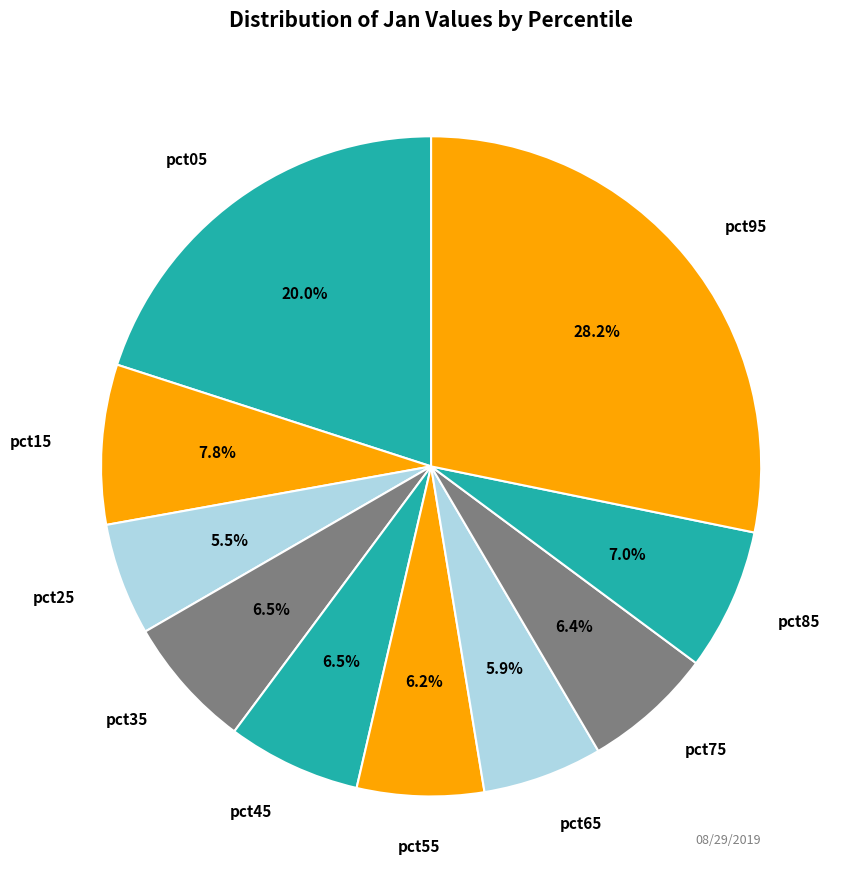

Is there a majority slice in this chart?

No